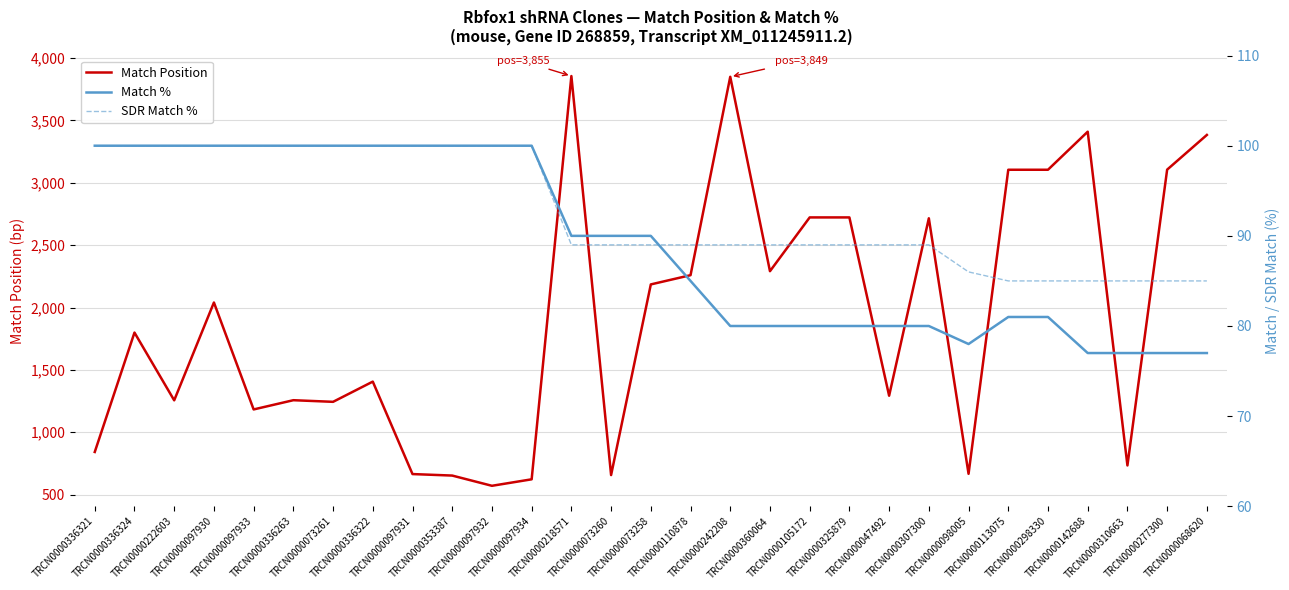

How many values in the Match % series are below 90?

14